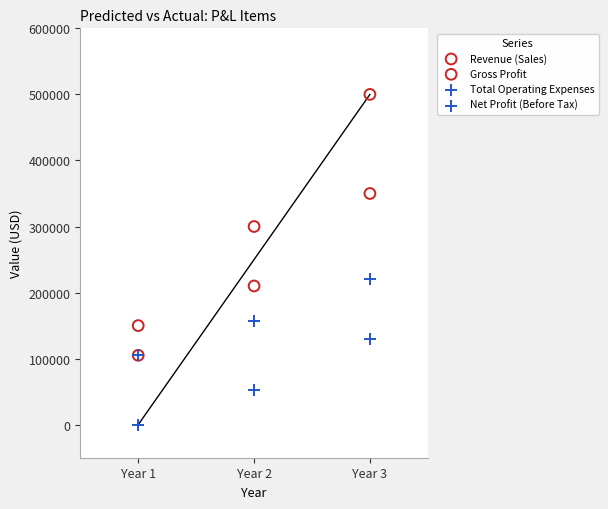

Which series reaches the maximum Y coordinate?

Revenue (Sales)